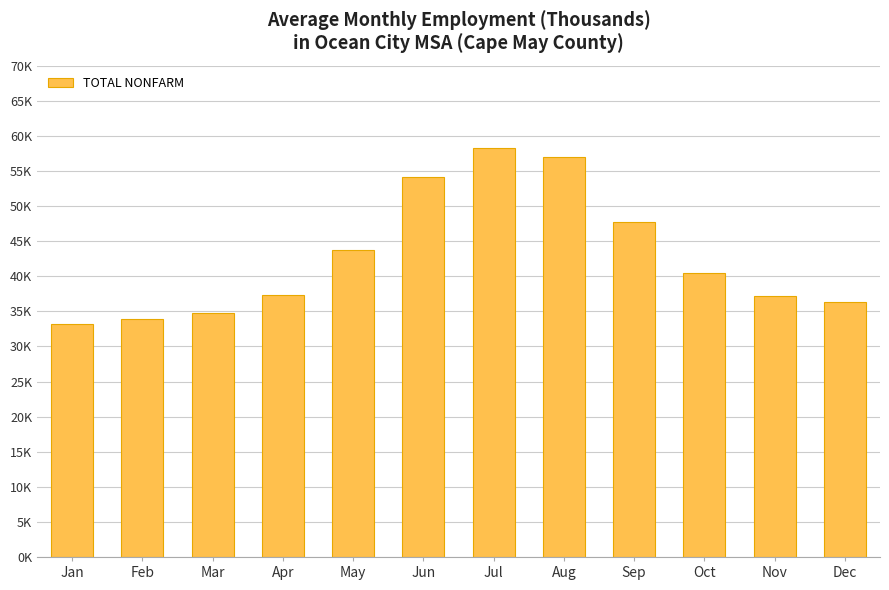

Which category has the highest value across all series?

Jul